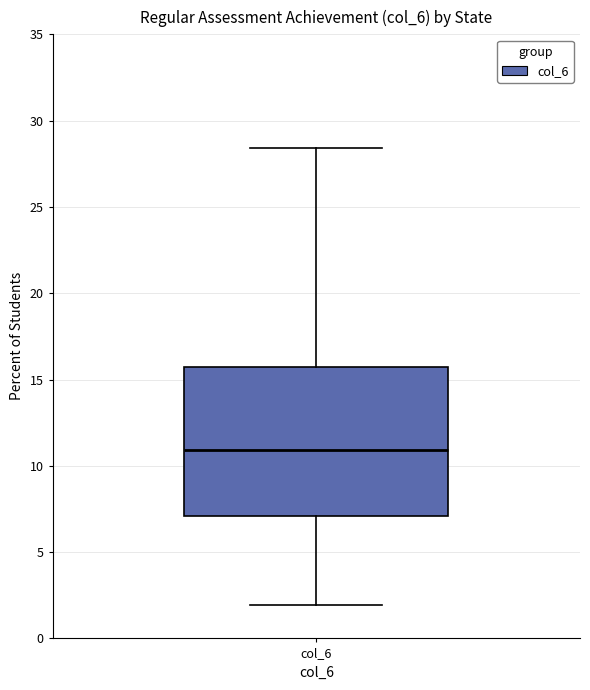

Transcribe this box plot: give where the median line is, the range the box spans, and where the two whiskers end, as read against the y-axis. The values are not printed on the chart, so give them approximately, as read against the axis.

median 11.0, box 7.0 to 15.5, whiskers 2.0 to 28.5